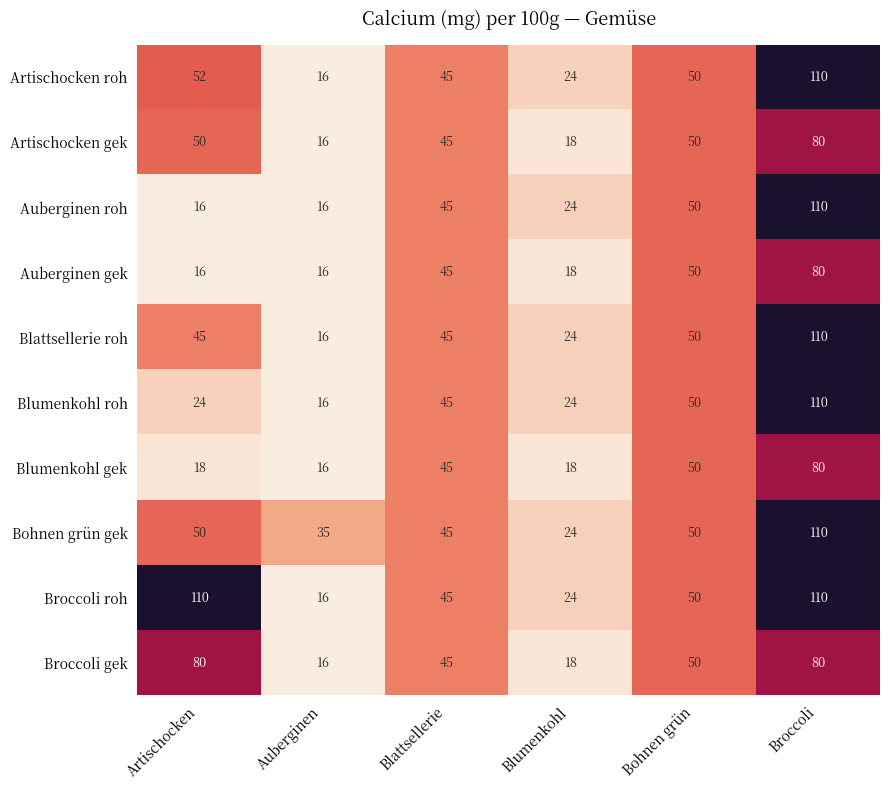

Count the number of categories in the chart.

6